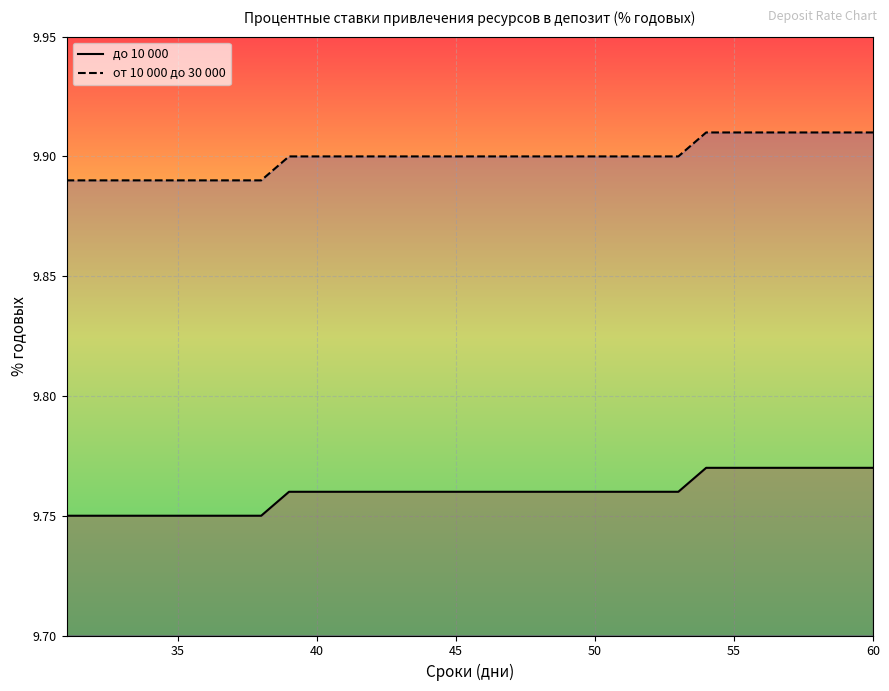

Is it true that от 10 000 до 30 000 equals 9.9 at 46?

True